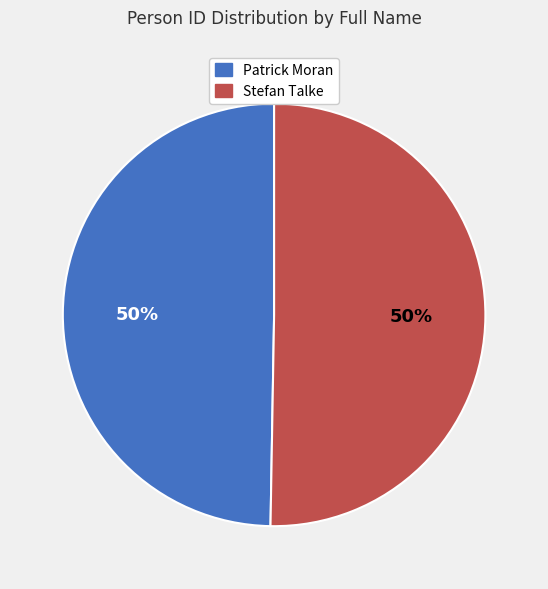

To the nearest percent, what is the average slice percentage?

50%